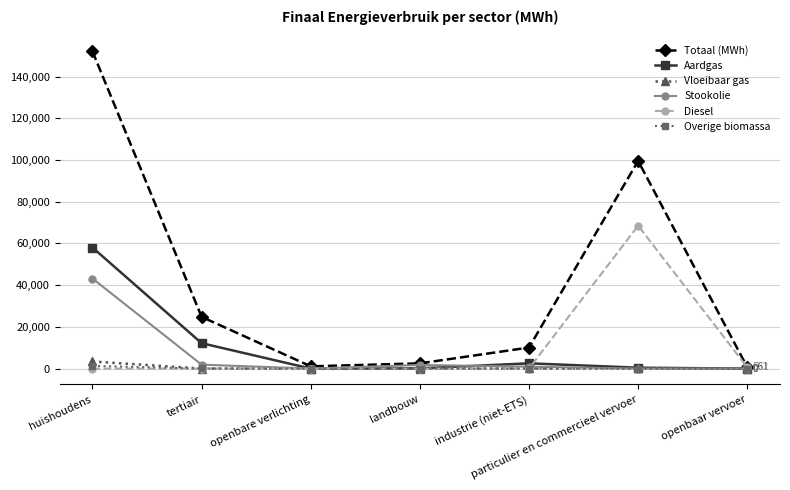

What is the label of the 4th point from the left?

landbouw